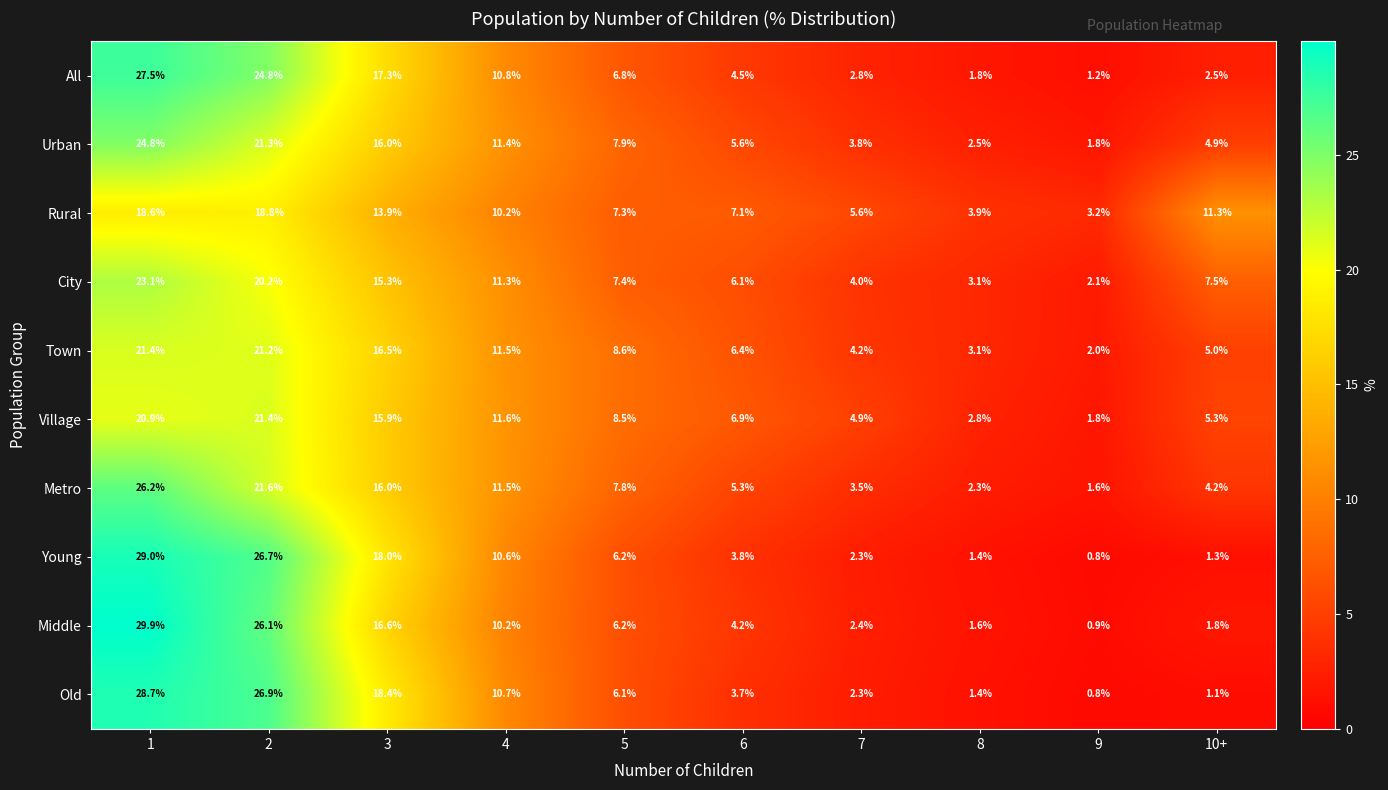

List the labels in order of Urban value, smallest first.

9, 8, 7, 10+, 6, 5, 4, 3, 2, 1